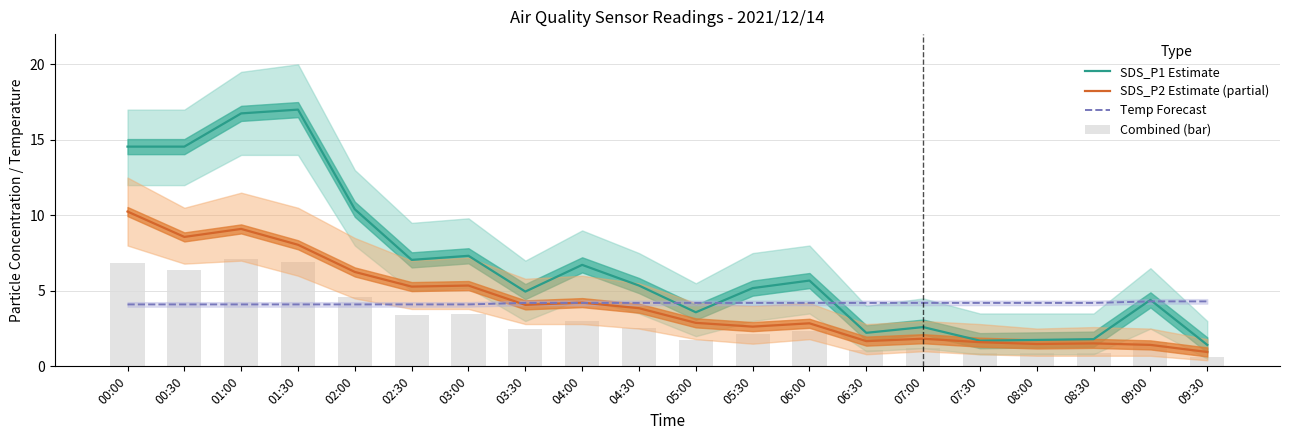

What is the total value across all series at 01:30?

36.0